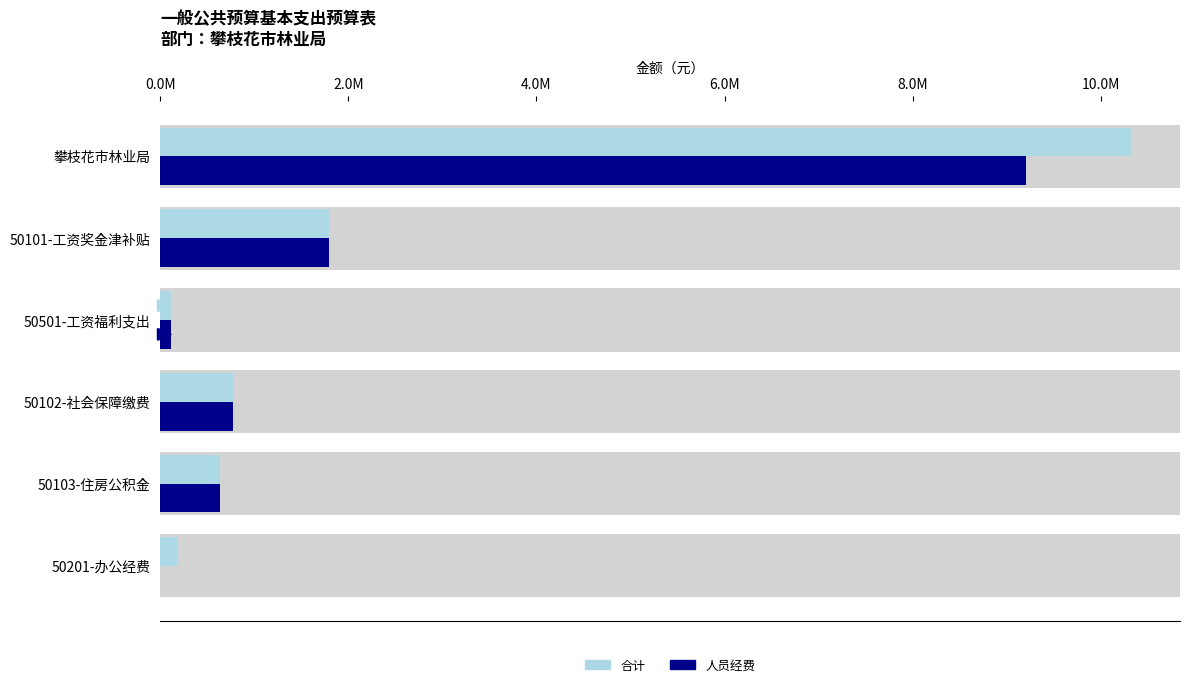

What is the sum of all 合计 values?

13821219.4